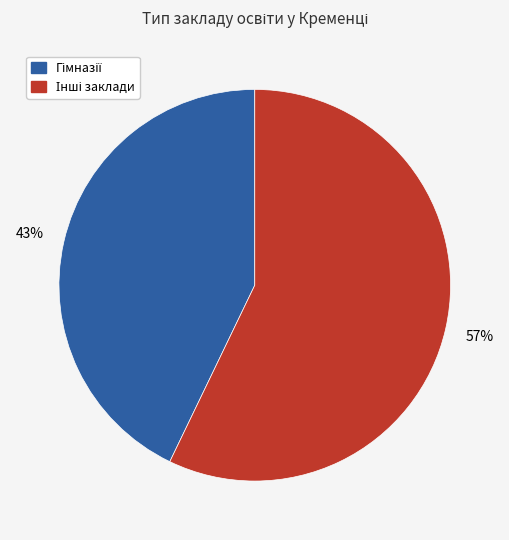

To the nearest percent, what is the average slice percentage?

50%